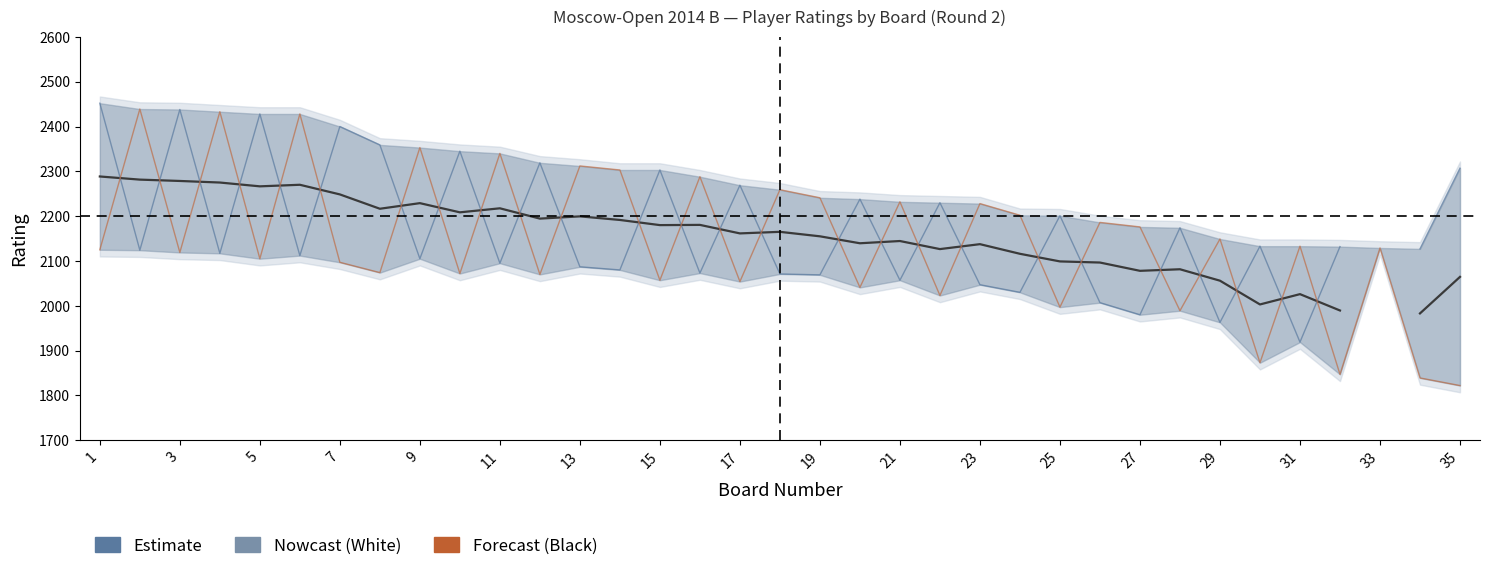

How many values in the Estimate series are below 2165?

17